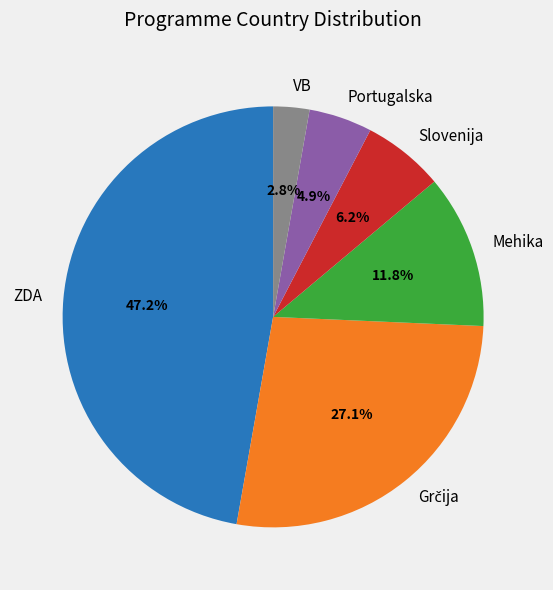

Does Slovenija represent more than half of the total?

No